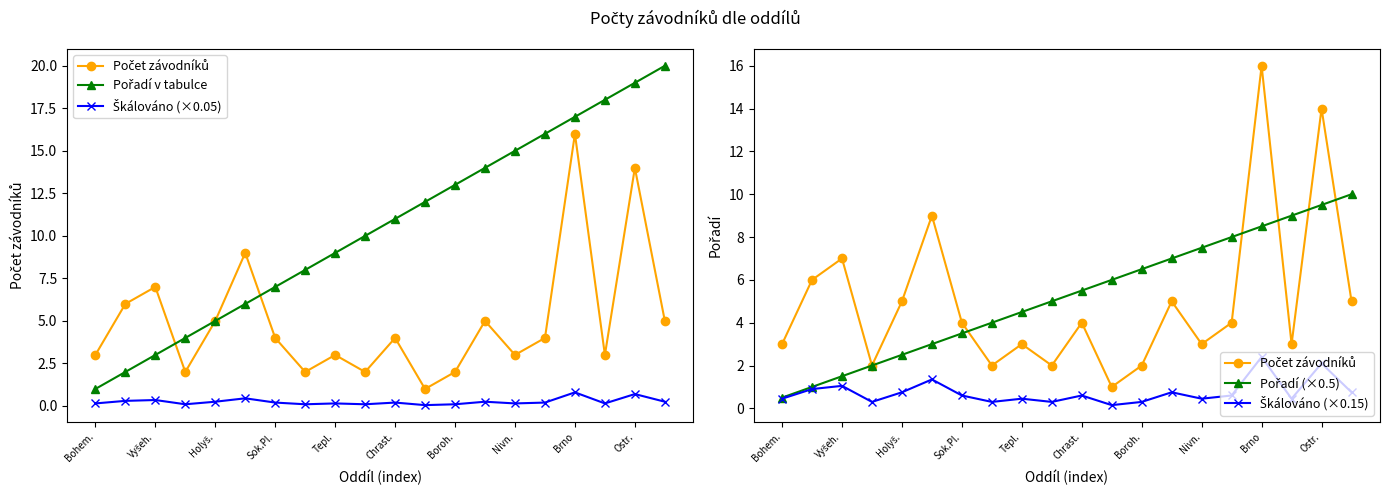

What is the value of the Škálováno (×0.05) point at the 17th from the left?

0.8